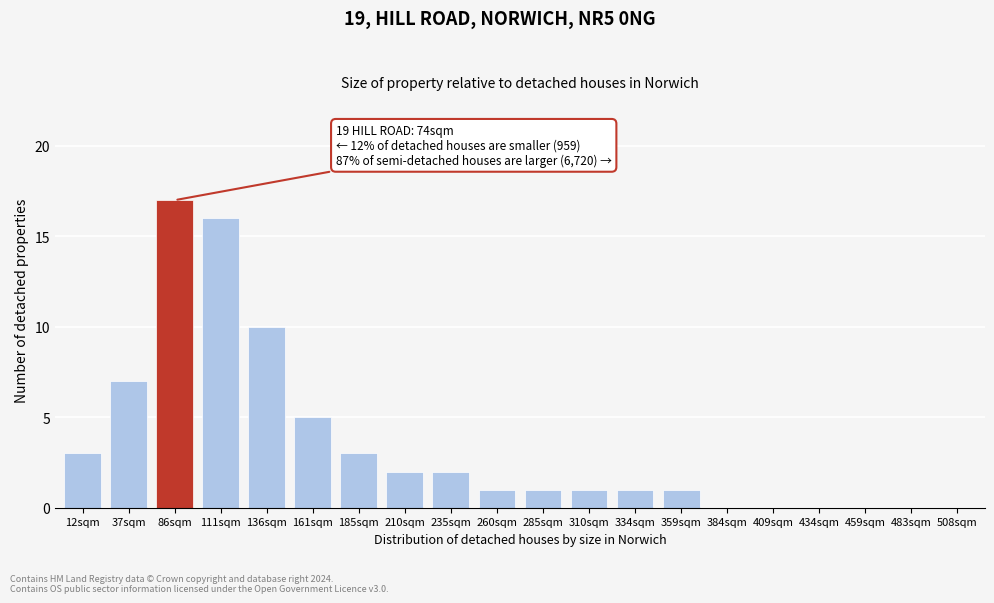

Reading left to right, transcribe all the data shown in this chart.

12sqm=3	37sqm=7	86sqm=17	111sqm=16	136sqm=10	161sqm=5	185sqm=3	210sqm=2	235sqm=2	260sqm=1	285sqm=1	310sqm=1	334sqm=1	359sqm=1	384sqm=0	409sqm=0	434sqm=0	459sqm=0	483sqm=0	508sqm=0